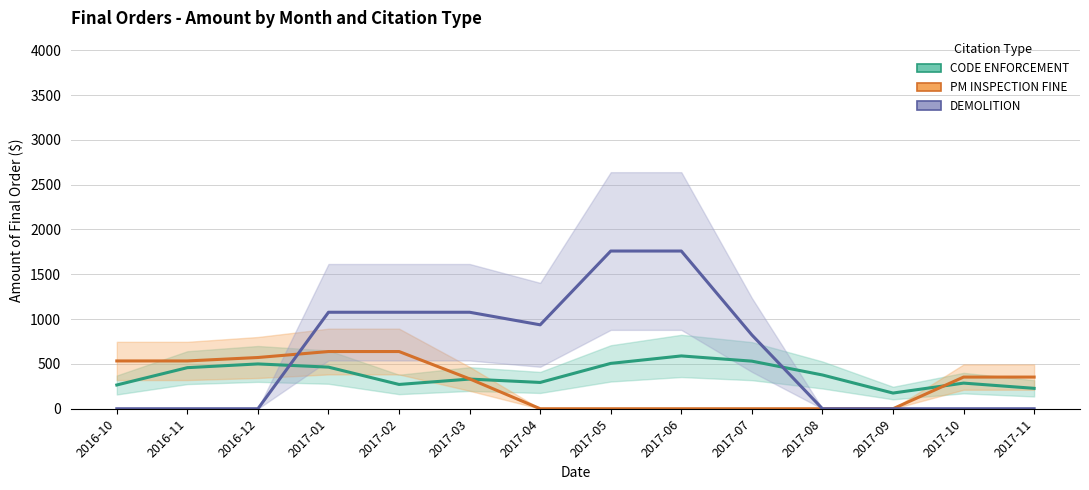

Between which two adjacent categories do PM INSPECTION FINE and DEMOLITION first intersect?

2016-12 and 2017-01